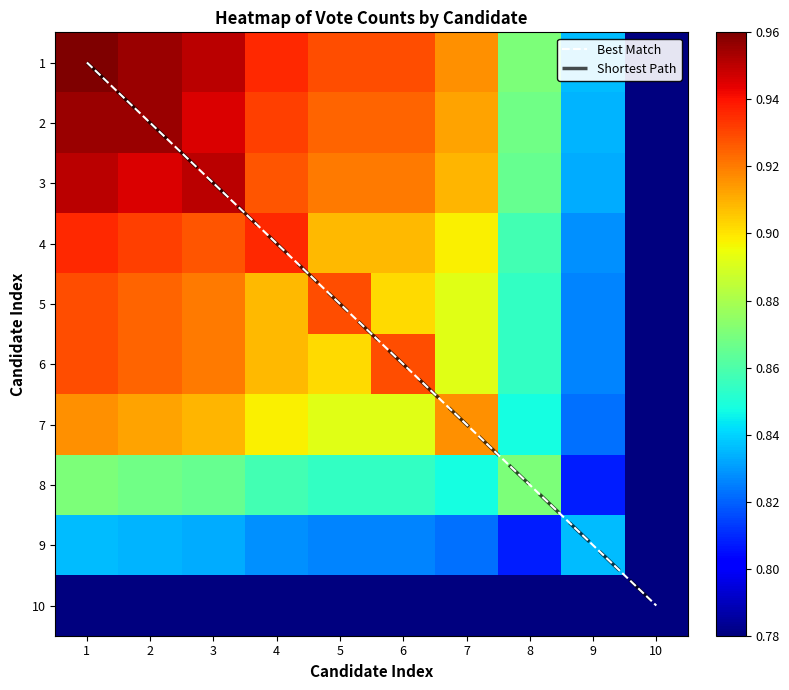

What is the maximum value for Shortest Path?

9.0